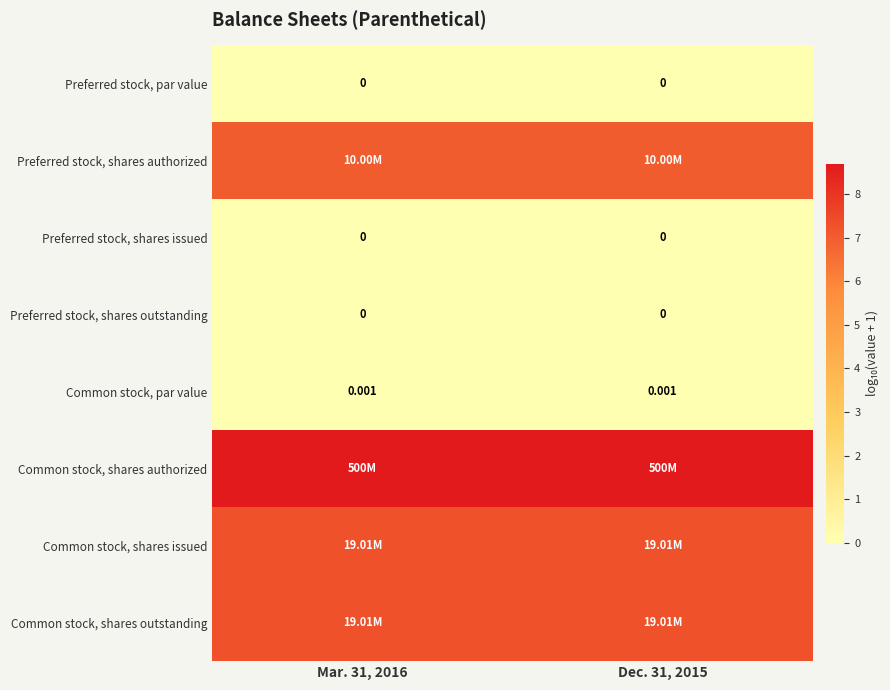

List the series in order of their peak value, highest first.

Common stock, shares authorized, Common stock, shares issued, Common stock, shares outstanding, Preferred stock, shares authorized, Common stock, par value, Preferred stock, par value, Preferred stock, shares issued, Preferred stock, shares outstanding